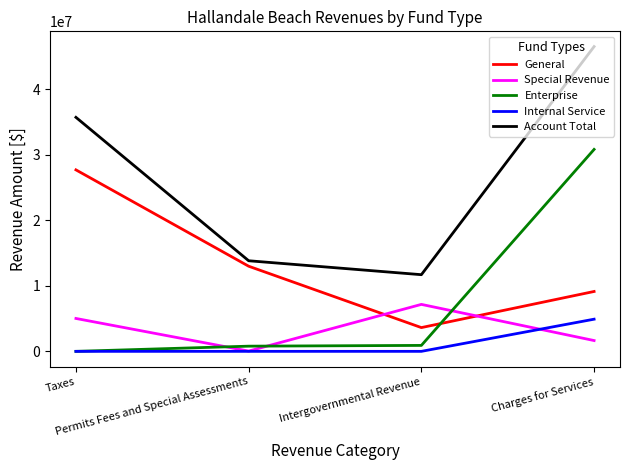

In Special Revenue, how many points are higher than both neighbors (excluding endpoints)?

1